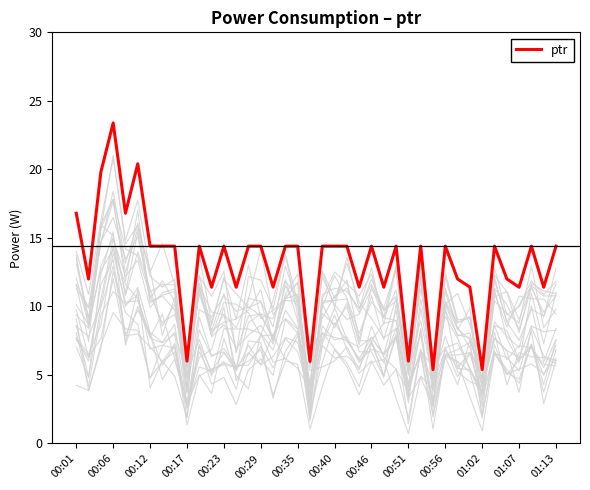

What is the maximum value for ptr?

23.4